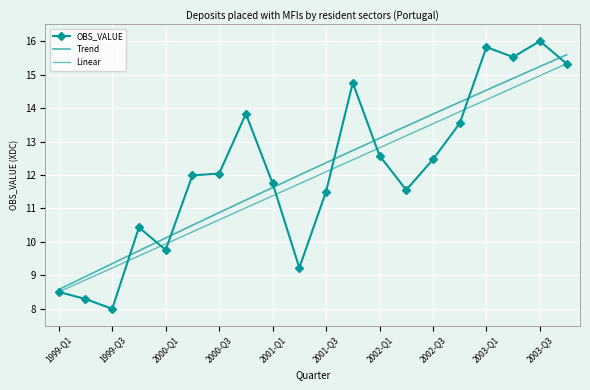

How many values exceed 12?

10